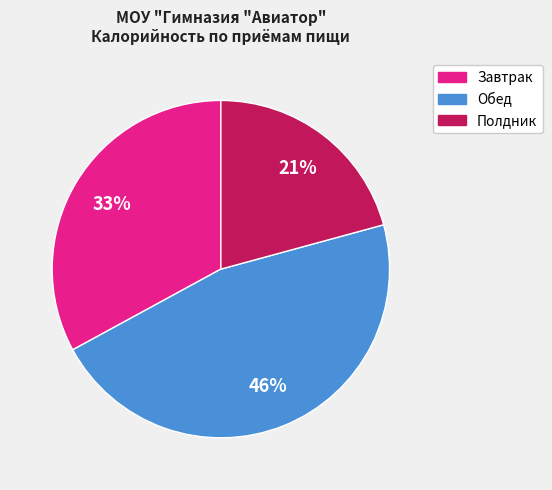

Combined, do Обед and Полдник account for over 50%?

Yes